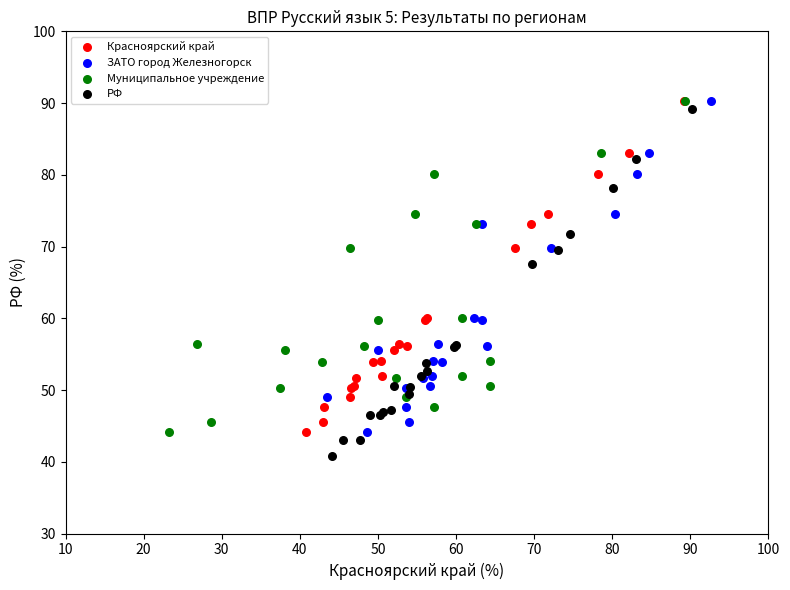

Which series has the widest spread of Y values?

РФ